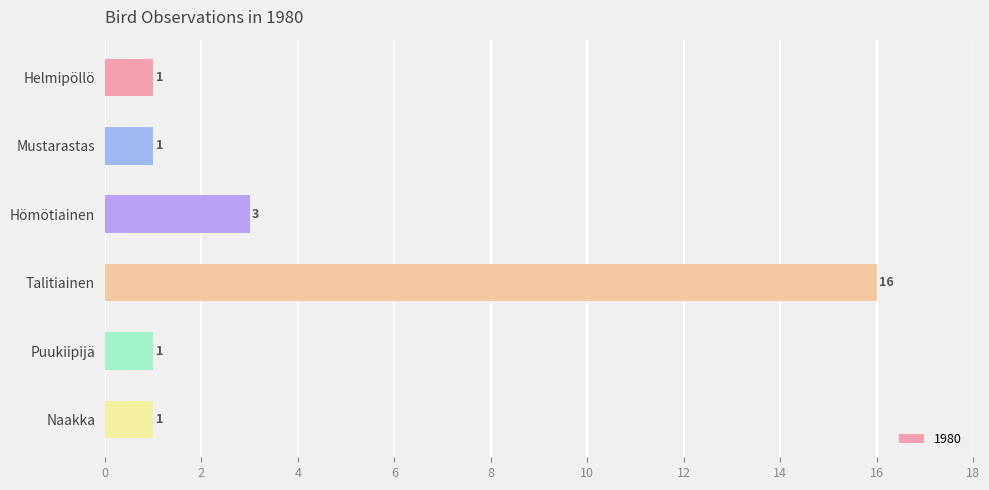

Reading top to bottom, transcribe all the data shown in this chart.

Helmipöllö=1	Mustarastas=1	Hömötiainen=3	Talitiainen=16	Puukiipijä=1	Naakka=1